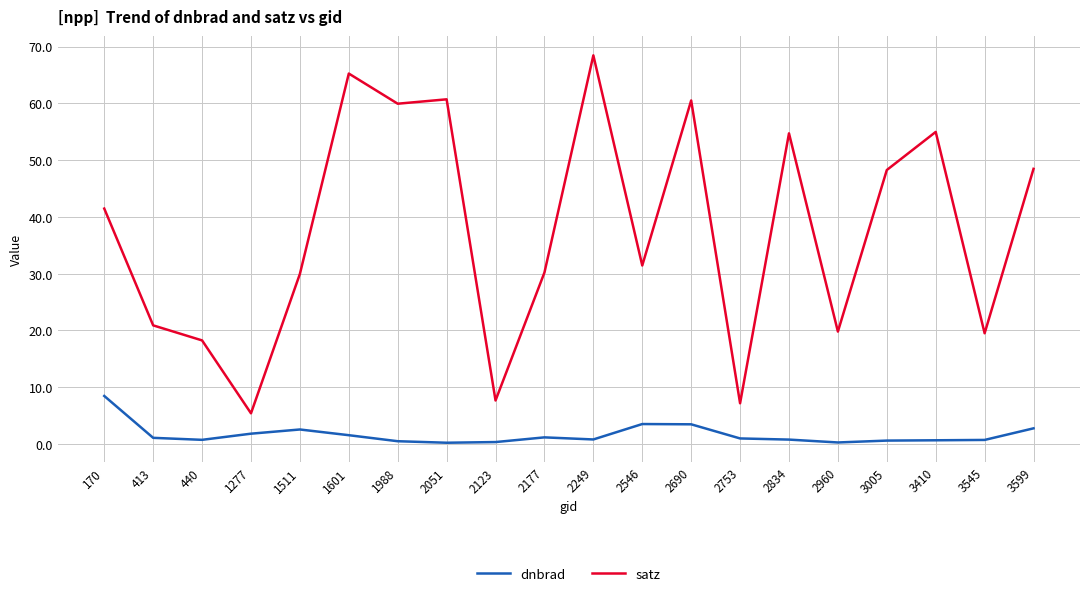

How many values in the satz series exceed 41?

10